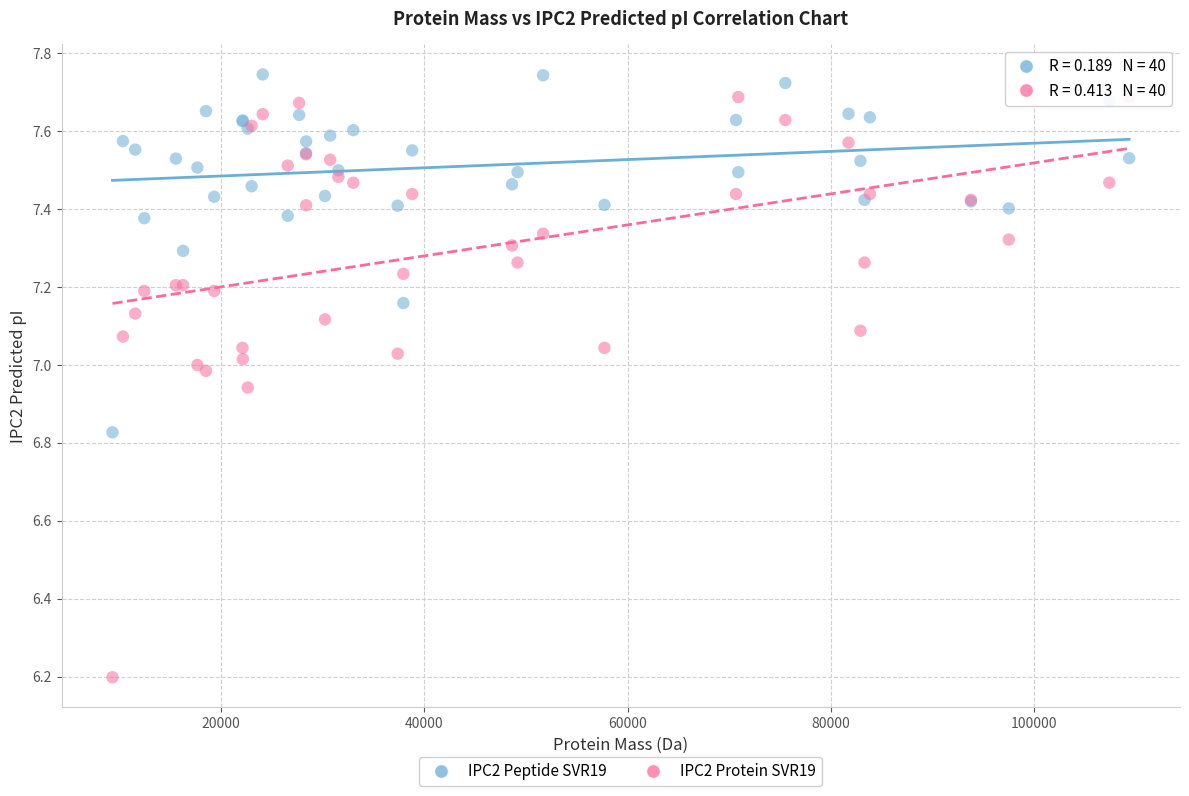

Which series reaches the minimum Y coordinate?

IPC2 Protein SVR19